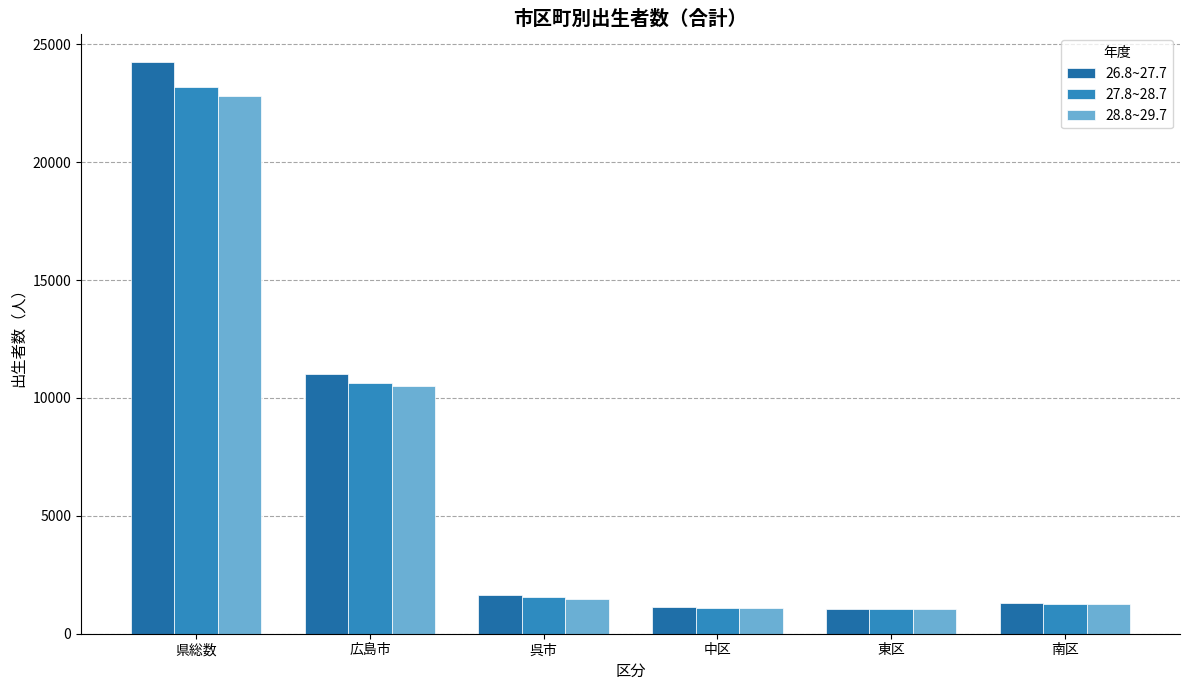

Which category has the highest value in the 28.8~29.7 series?

県総数